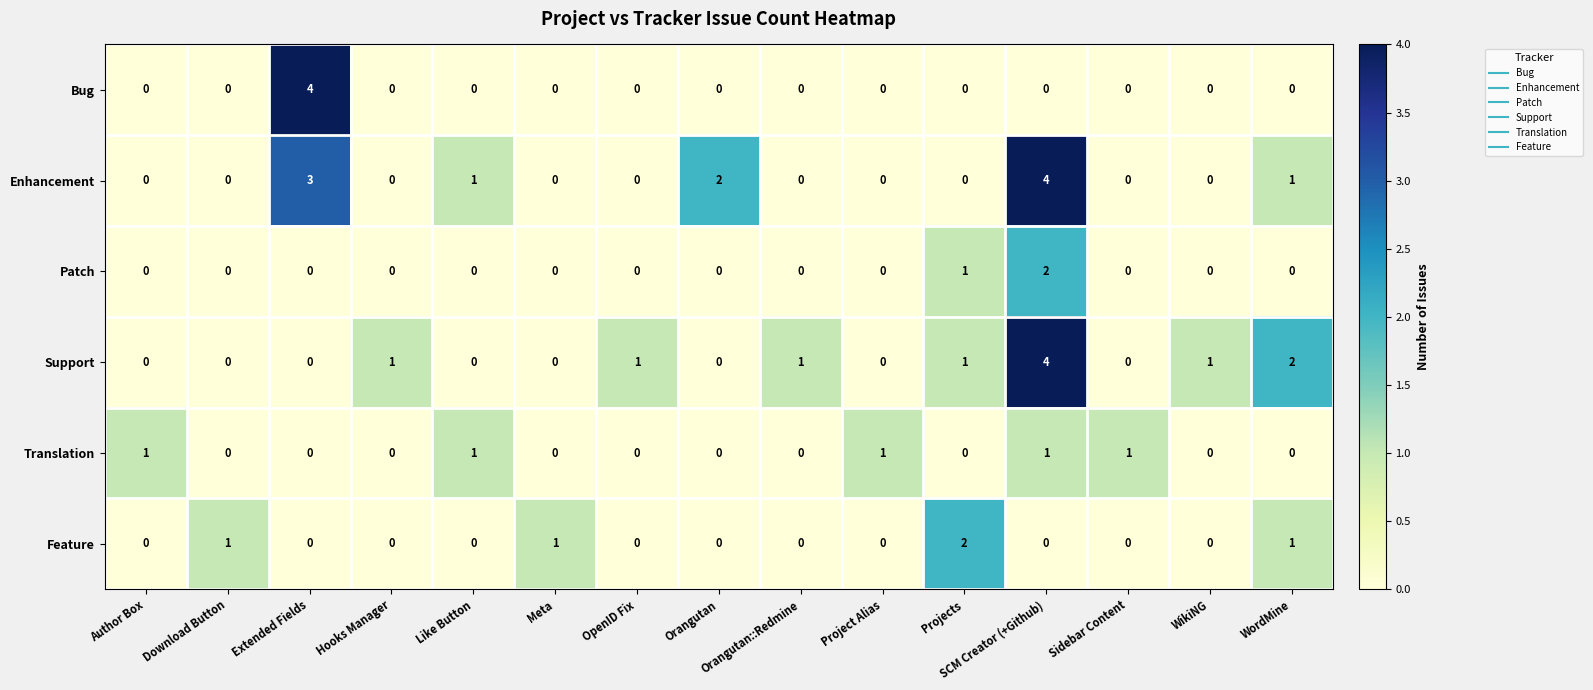

What is the spread (max minus min) of values at SCM Creator (+Github)?

4